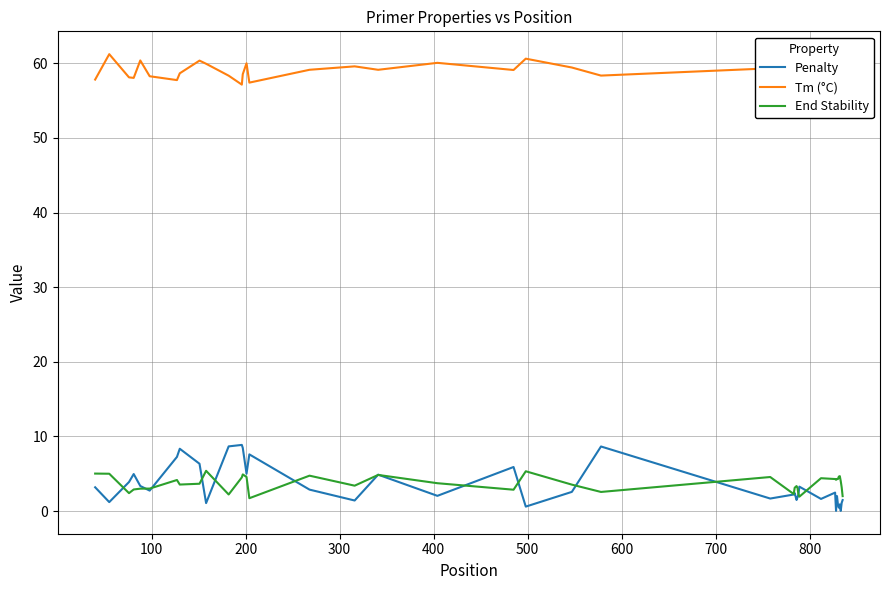

True or false: Penalty and Tm (°C) cross at least once.

False